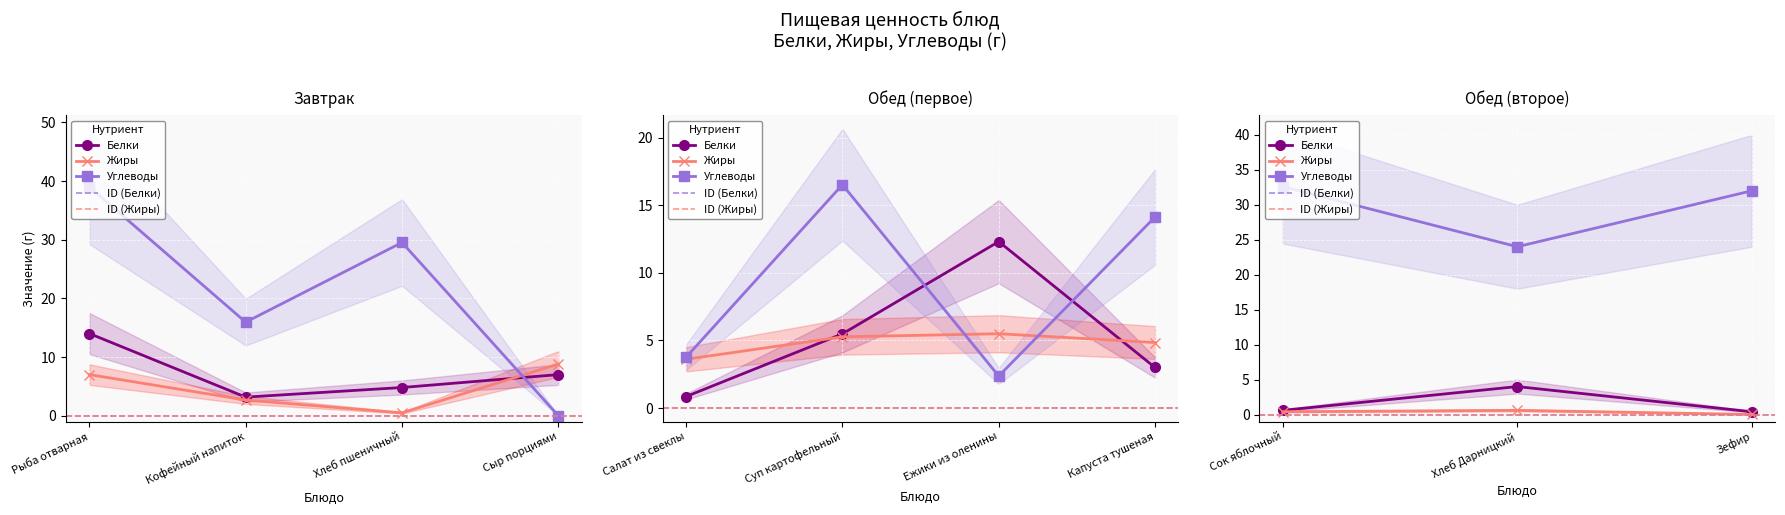

Which series changed the most between Сыр порциями and Хлеб Дарницкий?

Углеводы